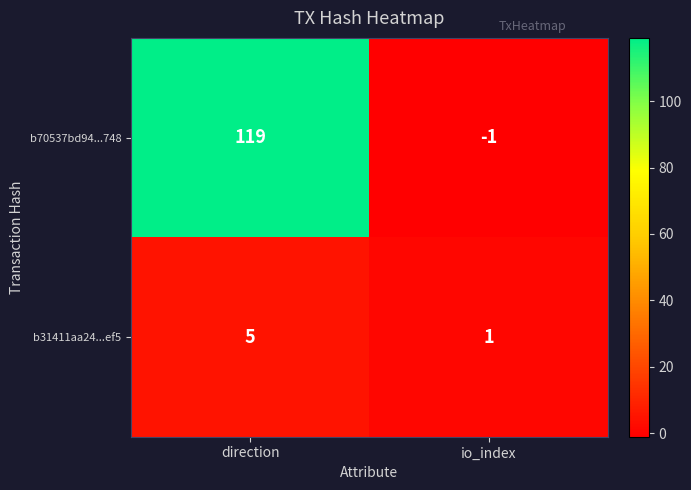

Which series has the largest range (max minus min)?

b70537bd94...748